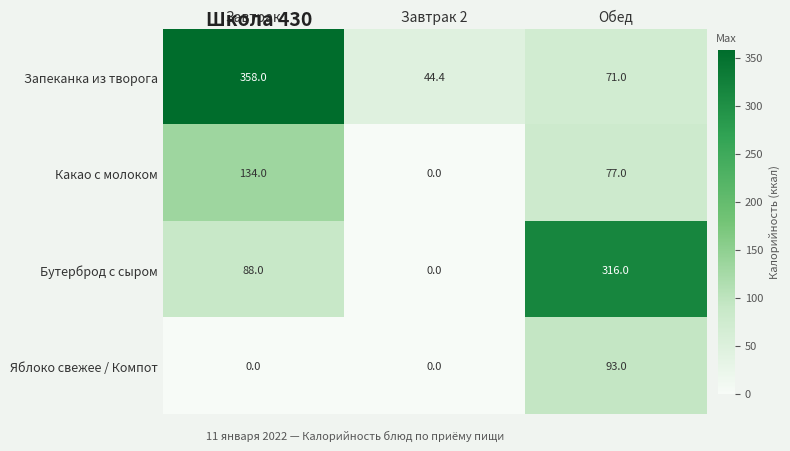

What is the total value across all series at Завтрак?

580.0